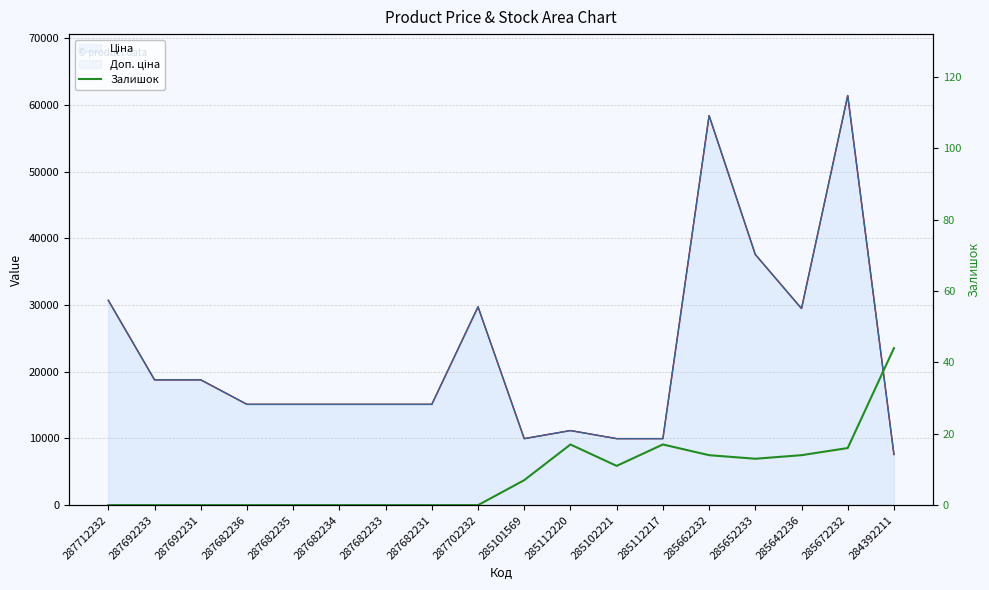

Where is the data nearest to the value 22?

285112220